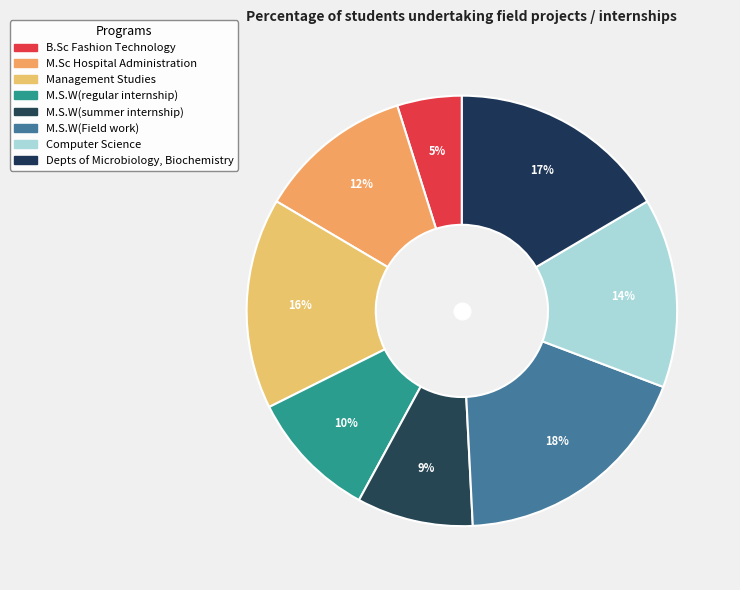

True or false: Depts of Microbiology, Biochemistry accounts for 17% of the total.

True